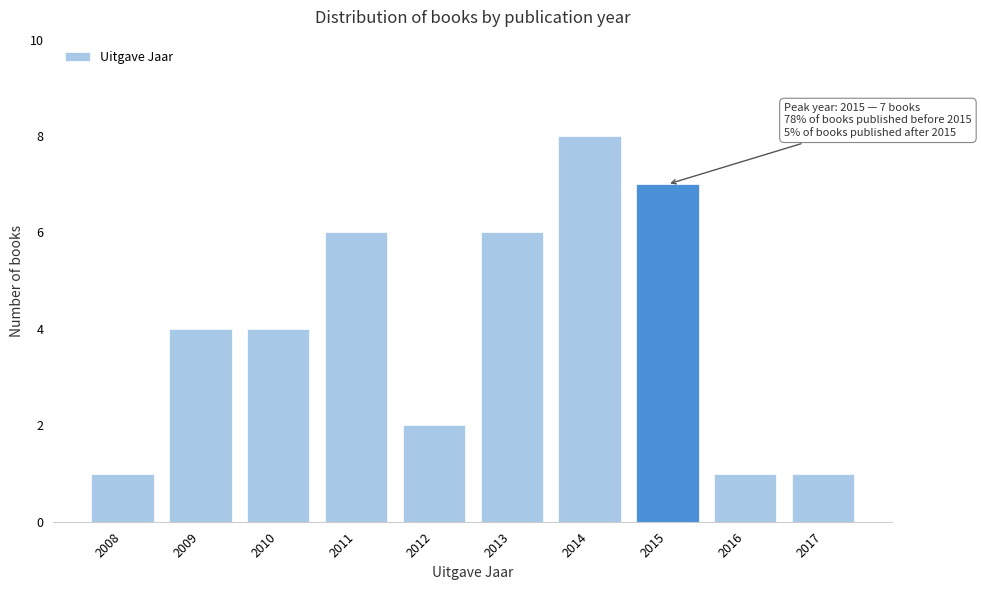

Reading left to right, extract all data points from this chart.

1	4	4	6	2	6	8	7	1	1